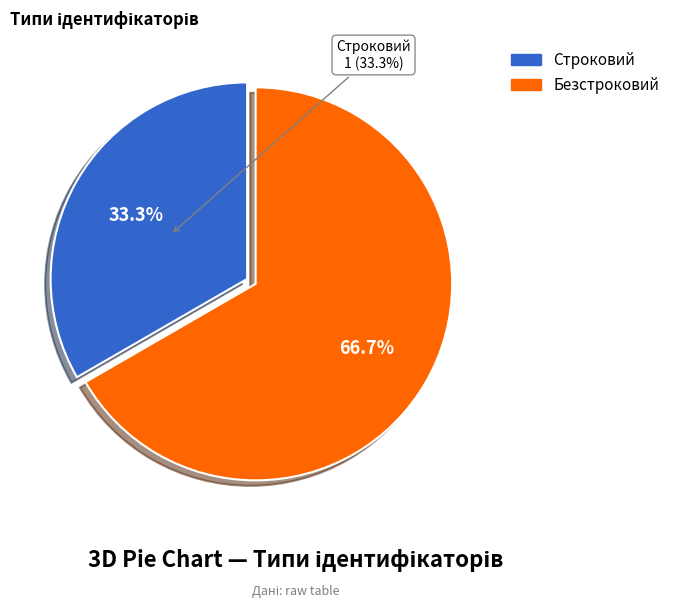

What is the largest slice in the pie chart?

Безстроковий